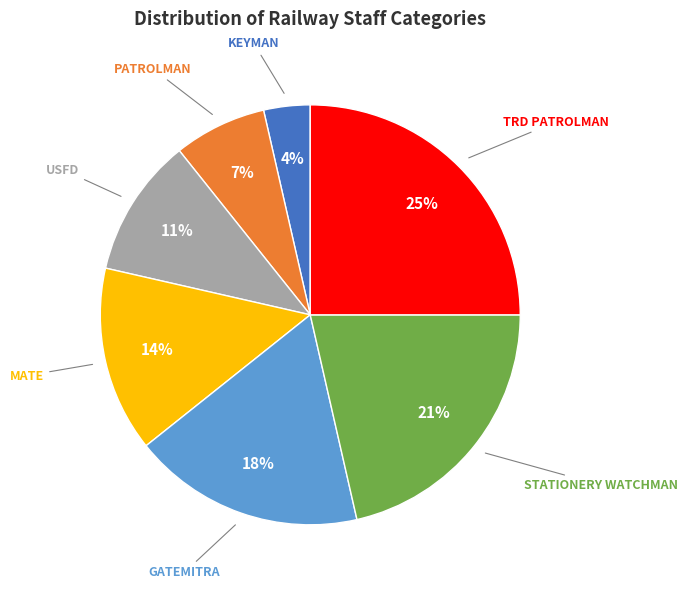

Does MATE represent more than half of the total?

No